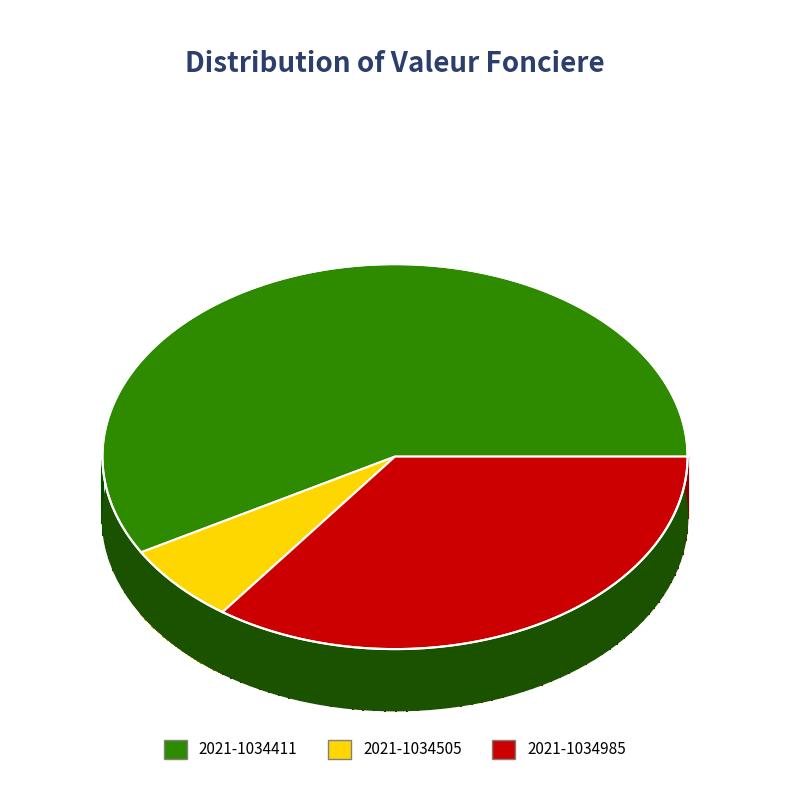

To the nearest percent, what is the combined percentage of 2021-1034411 and 2021-1034985?

93%